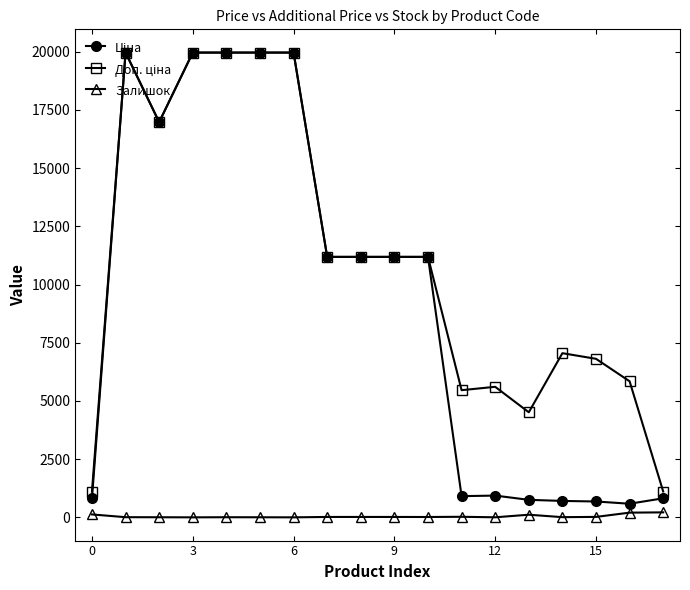

What is the greatest value displayed?

19964.2